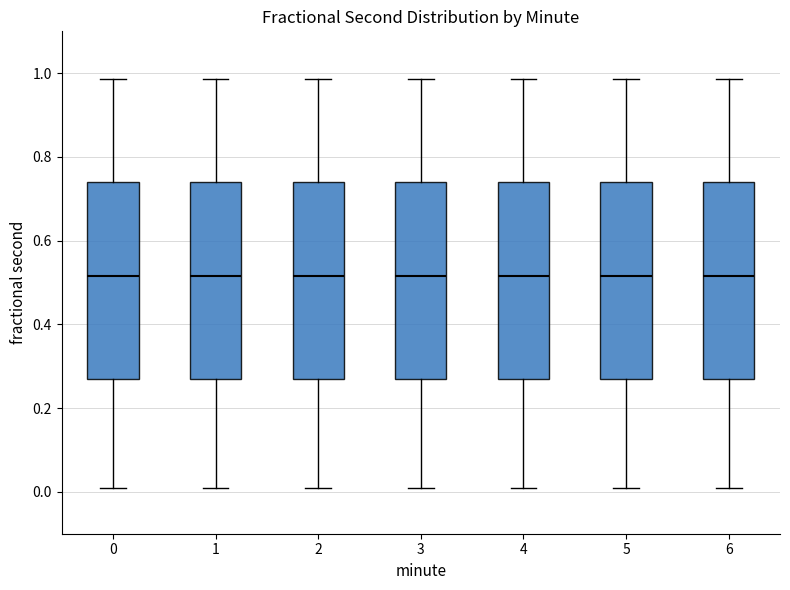

Reading left to right, transcribe this box plot: for each box, give where its median line is, the range the box spans, and where its two whiskers end, as read against the y-axis. The values are not printed on the chart, so give them approximately, as read against the axis.

0: median 0.52, box 0.28 to 0.74, whiskers 0.00 to 0.98
1: median 0.52, box 0.28 to 0.74, whiskers 0.00 to 0.98
2: median 0.52, box 0.28 to 0.74, whiskers 0.00 to 0.98
3: median 0.52, box 0.28 to 0.74, whiskers 0.00 to 0.98
4: median 0.52, box 0.28 to 0.74, whiskers 0.00 to 0.98
5: median 0.52, box 0.28 to 0.74, whiskers 0.00 to 0.98
6: median 0.52, box 0.28 to 0.74, whiskers 0.00 to 0.98